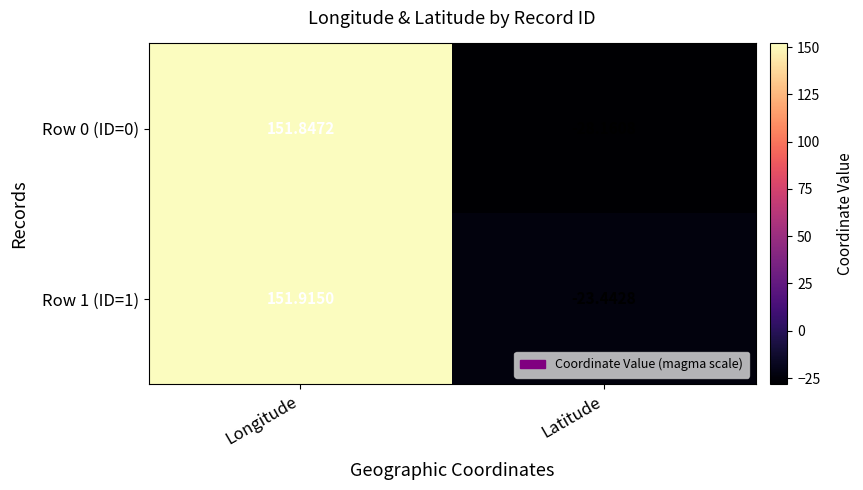

Is the value of Row 0 (ID=0) at Longitude greater than the value of Row 1 (ID=1) at Latitude?

Yes